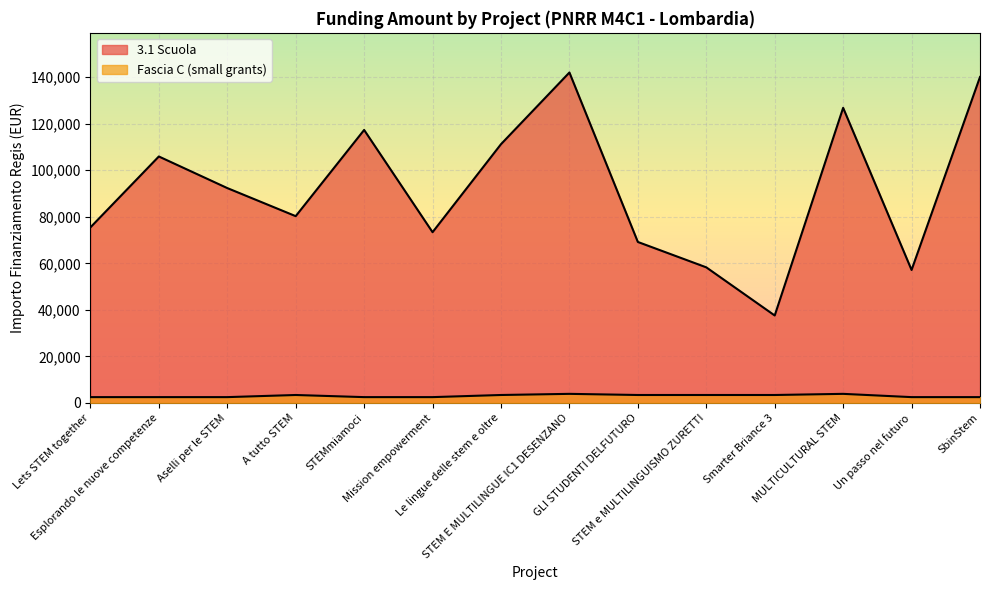

What is the approximate value of 3.1 Scuola at Aselli per le STEM?

92341.9